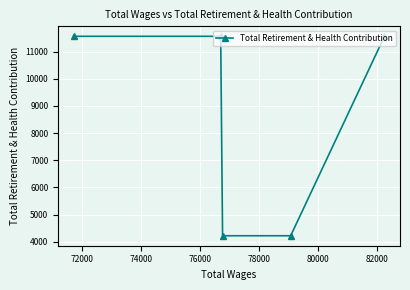

What is the difference between the maximum and second lowest values?

7341